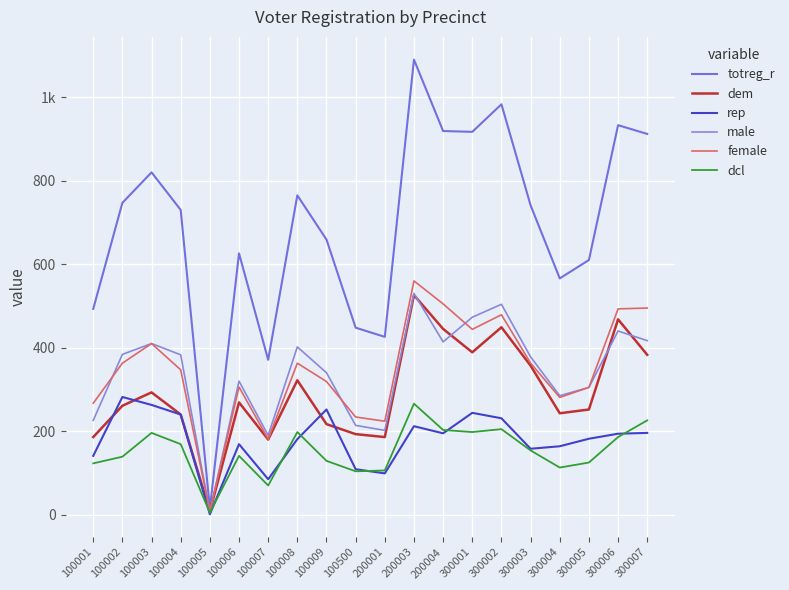

Does the chart have visible grid lines?

Yes